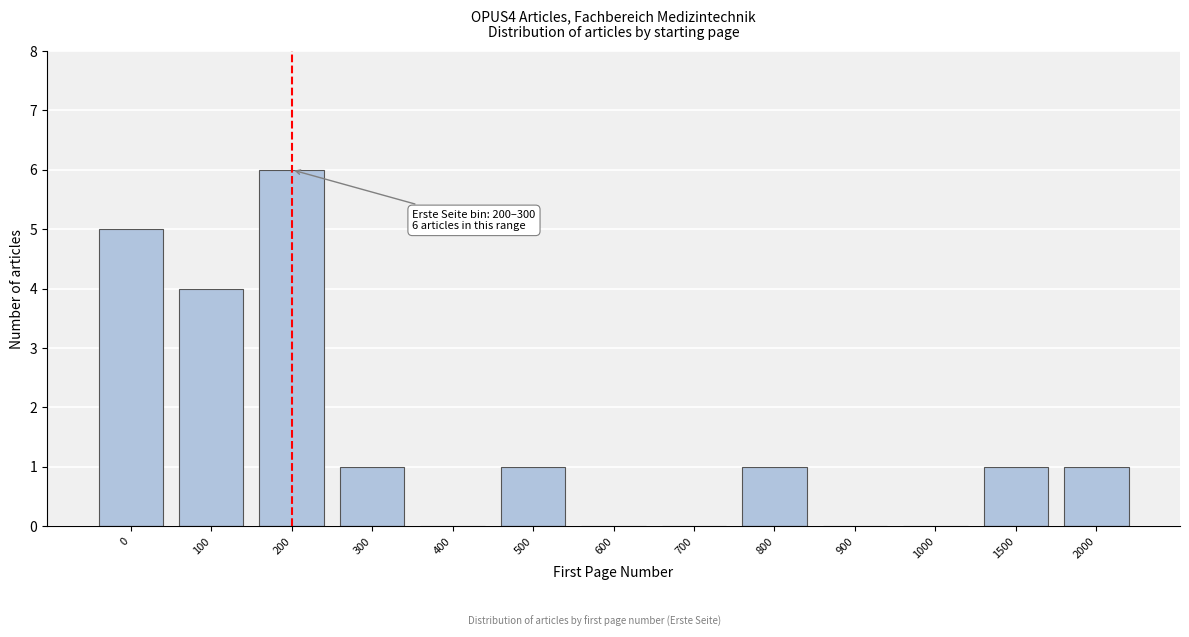

Reading left to right, extract all data points from this chart.

0=5	100=4	200=6	300=1	400=0	500=1	600=0	700=0	800=1	900=0	1000=0	1500=1	2000=1